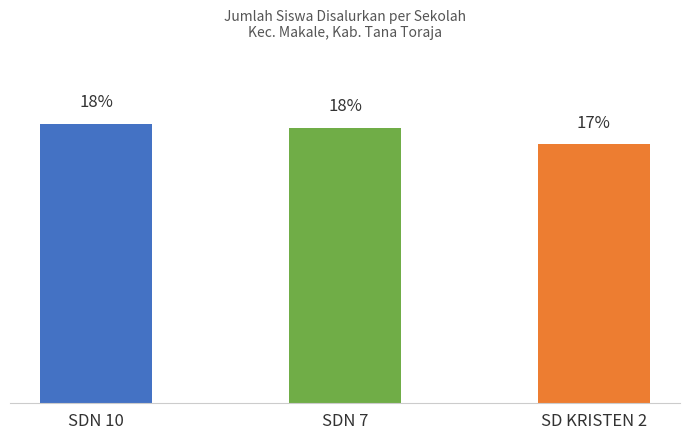

Does the chart contain any negative values?

No